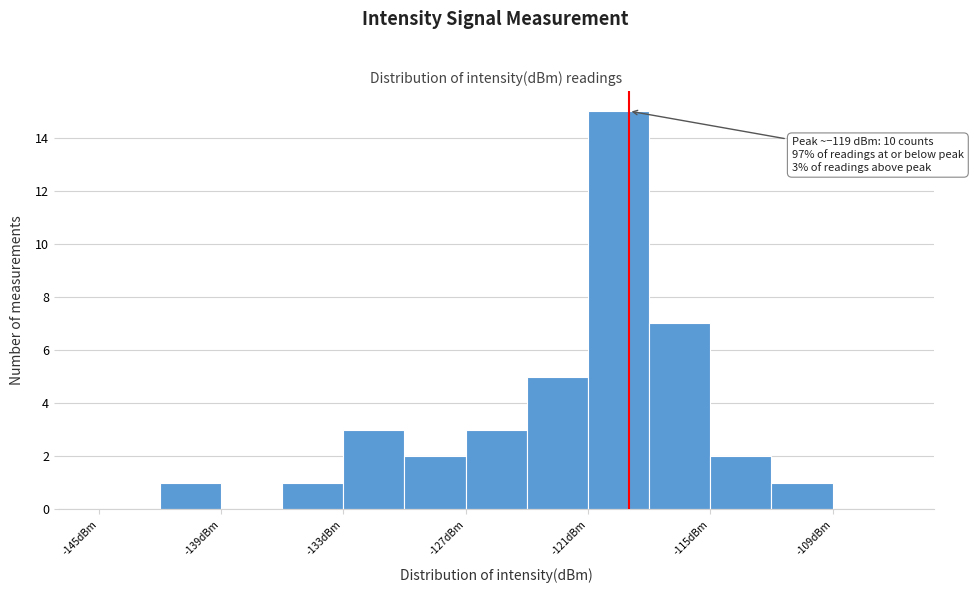

Around what value on the x-axis is the tallest bar? Give the approximate position of its centre, as read against the axis.

-119